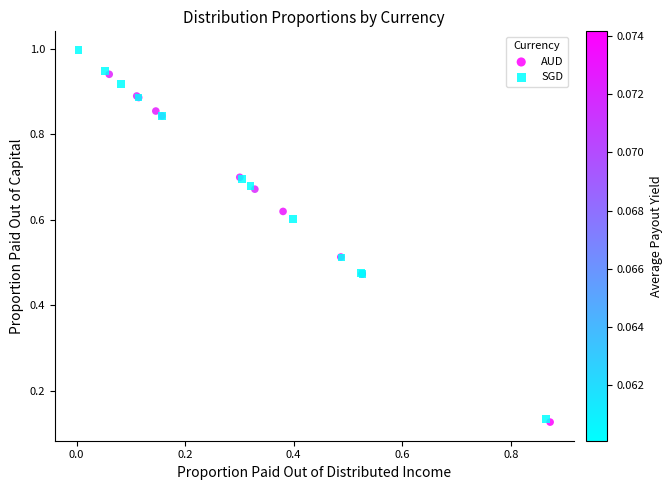

Which series contains the highest Y value?

SGD